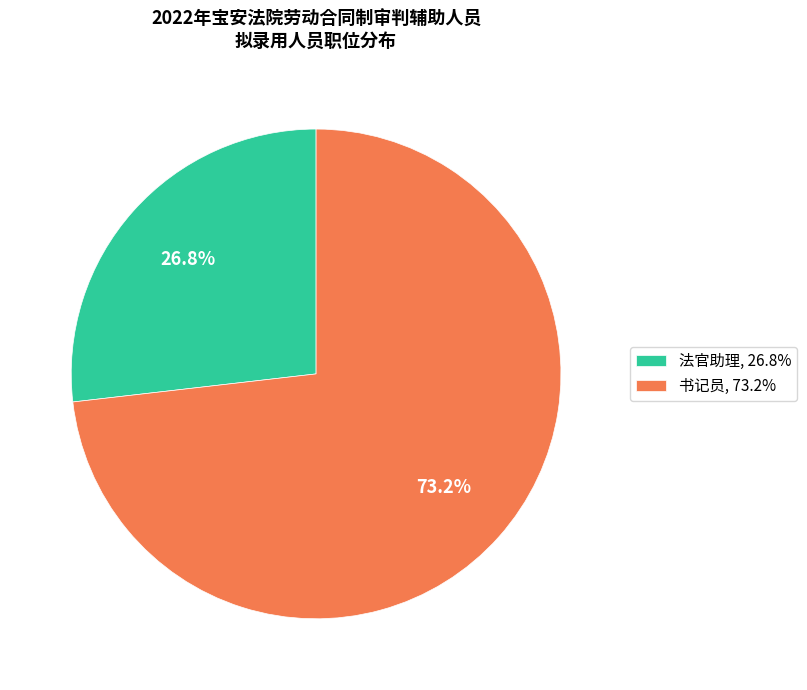

Between 法官助理 and 书记员, which is larger?

书记员